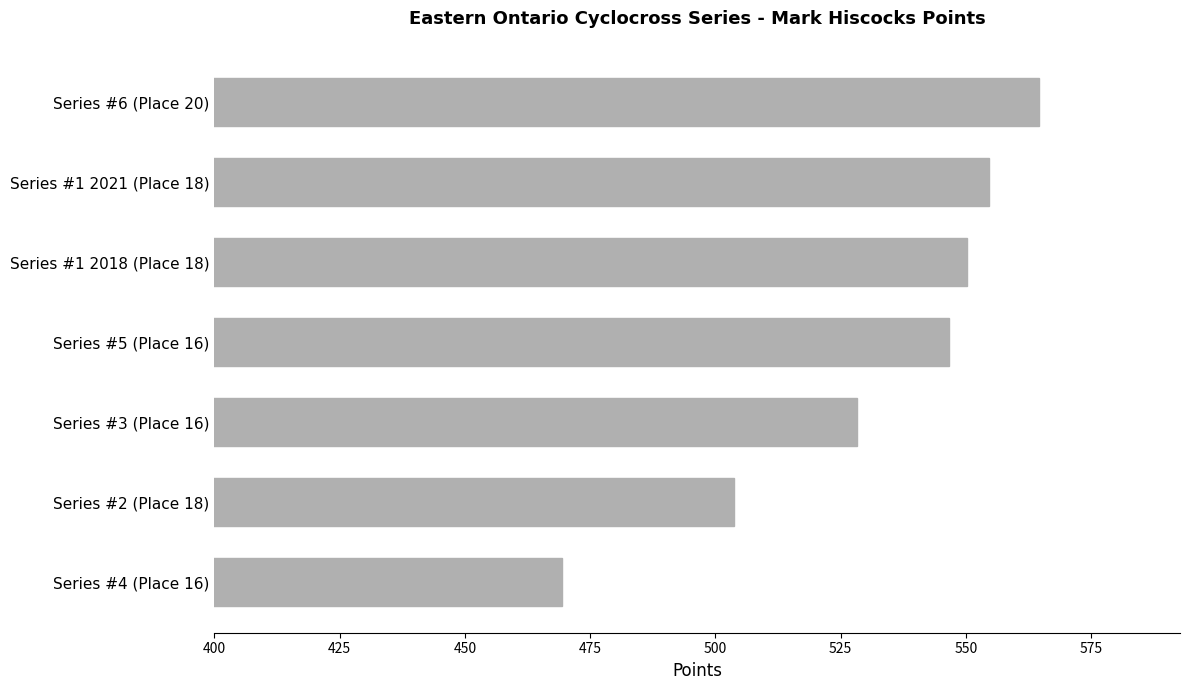

Is it true that the value at Series #6 (Place 20) is 564.5?

True